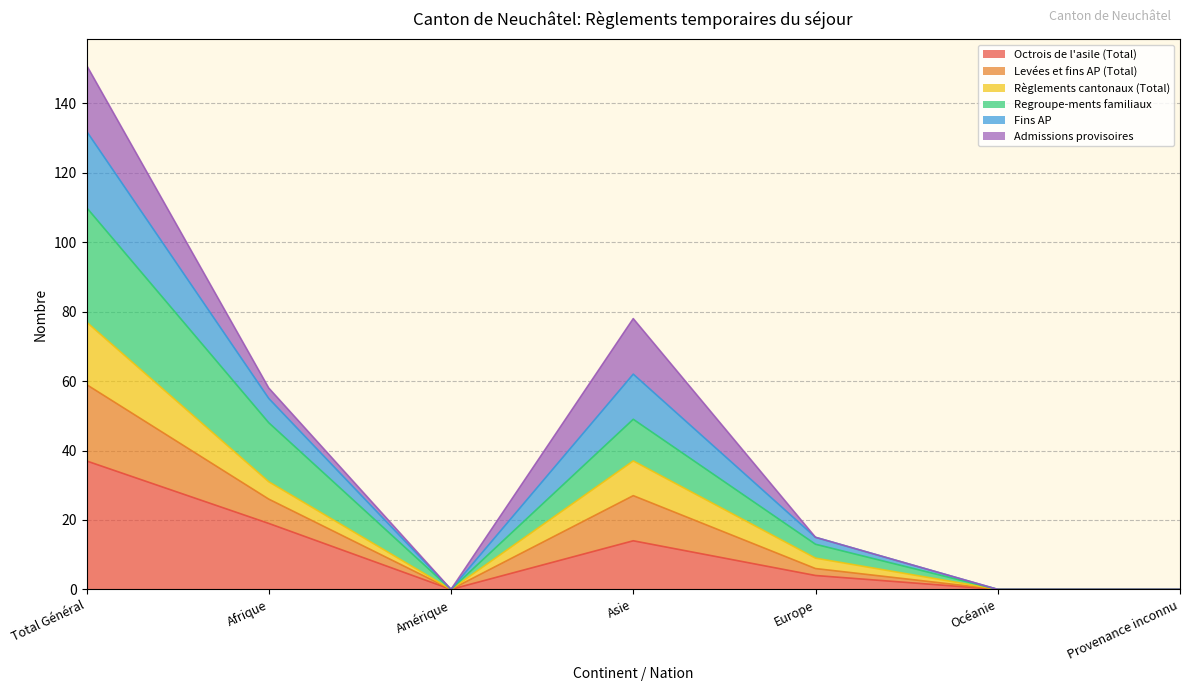

True or false: Levées et fins AP (Total) and Règlements cantonaux (Total) intersect in this chart.

False